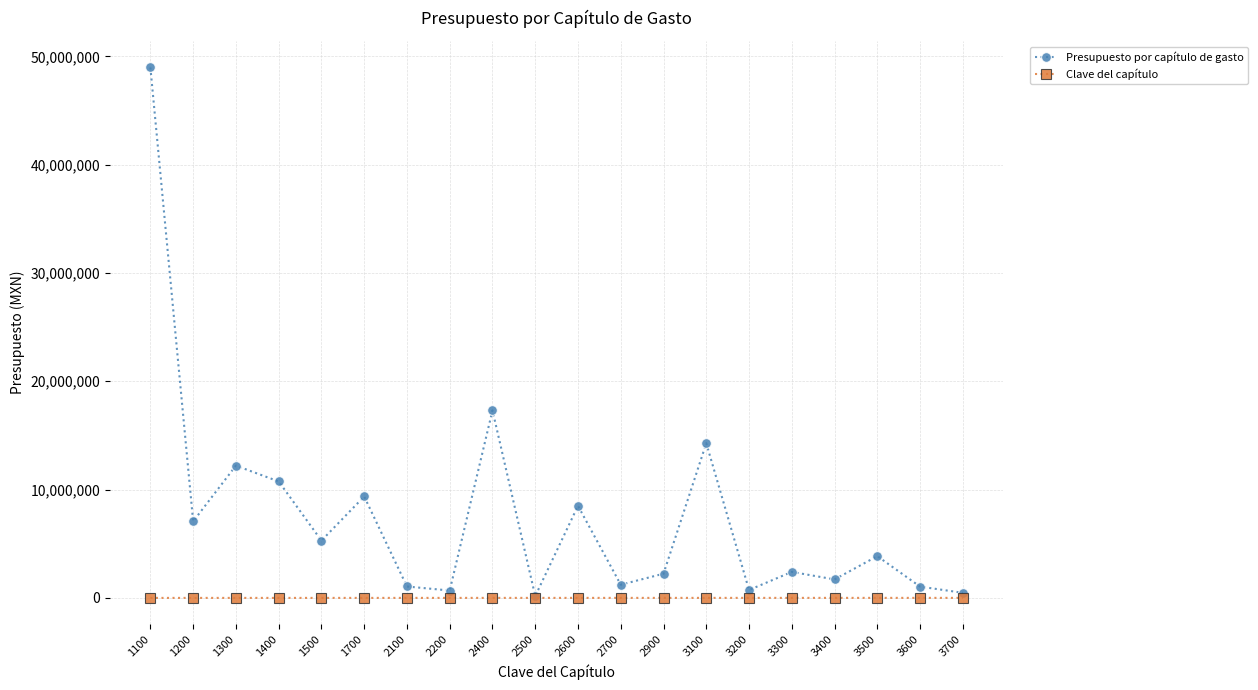

The value of Presupuesto por capítulo de gasto at 3100 is 14283983.9. True or false?

True